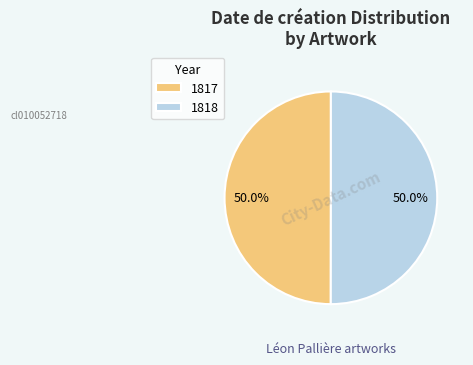

What portion of the pie excludes 1818?

50.0%